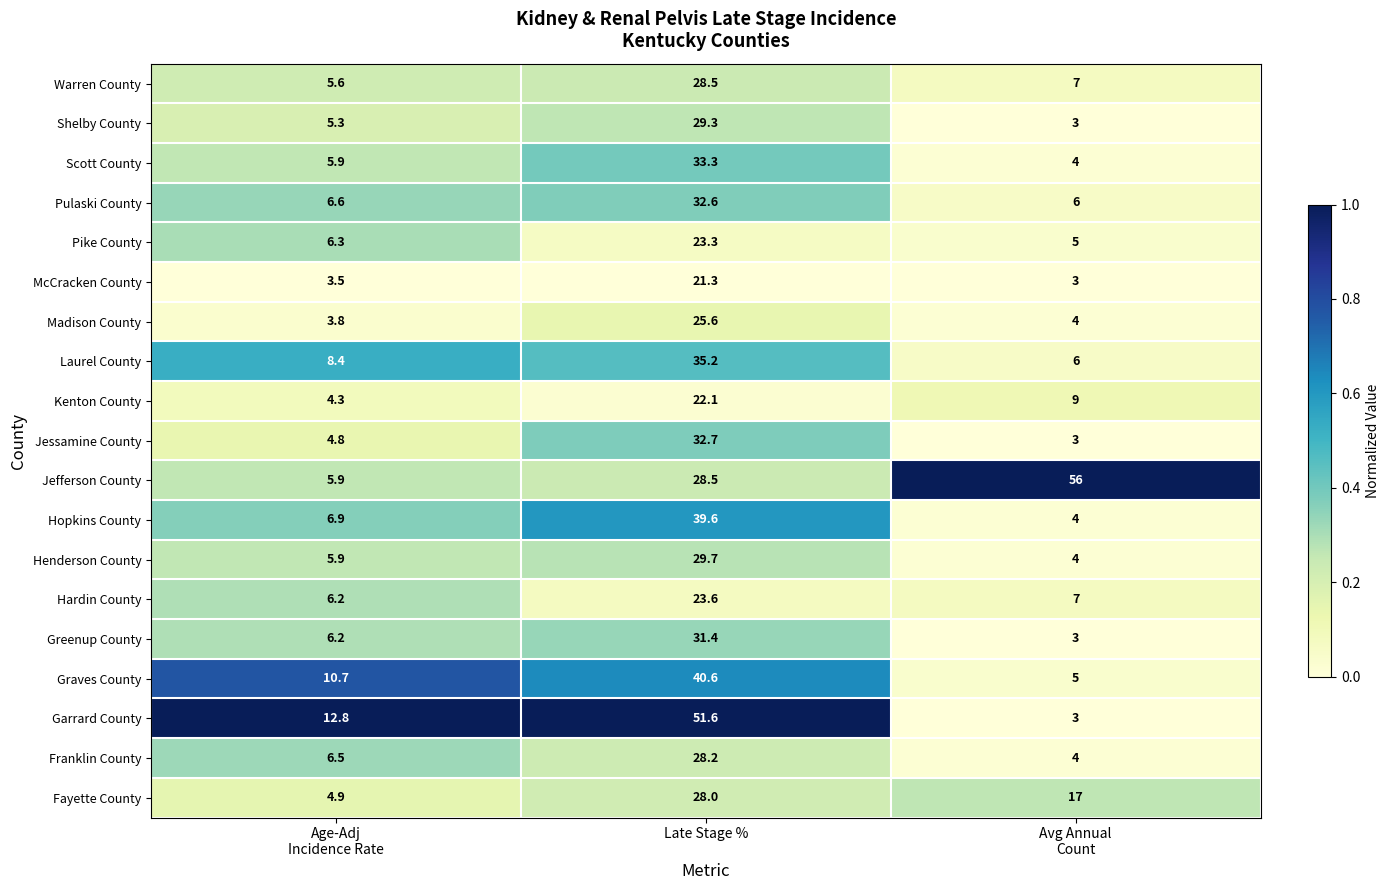

Rank the series by their maximum value, from lowest to highest.

McCracken County, Kenton County, Pike County, Hardin County, Madison County, Fayette County, Franklin County, Warren County, Shelby County, Henderson County, Greenup County, Pulaski County, Jessamine County, Scott County, Laurel County, Hopkins County, Graves County, Garrard County, Jefferson County